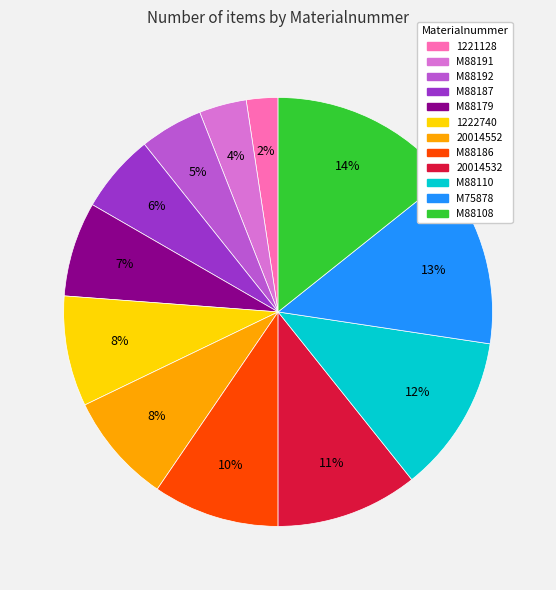

Is it true that M88108 is 14% of the pie?

True